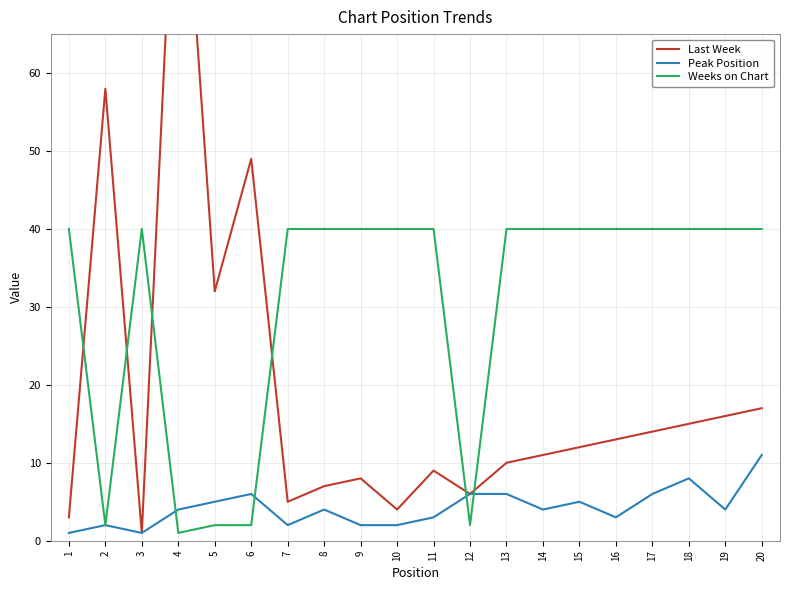

Reading right to left, list all the values displayed in this chart.

Last Week: 20=17	19=16	18=15	17=14	16=13	15=12	14=11	13=10	12=6	11=9	10=4	9=8	8=7	7=5	6=49	5=32	4=99	3=1	2=58	1=3
Peak Position: 20=11	19=4	18=8	17=6	16=3	15=5	14=4	13=6	12=6	11=3	10=2	9=2	8=4	7=2	6=6	5=5	4=4	3=1	2=2	1=1
Weeks on Chart: 20=40	19=40	18=40	17=40	16=40	15=40	14=40	13=40	12=2	11=40	10=40	9=40	8=40	7=40	6=2	5=2	4=1	3=40	2=2	1=40